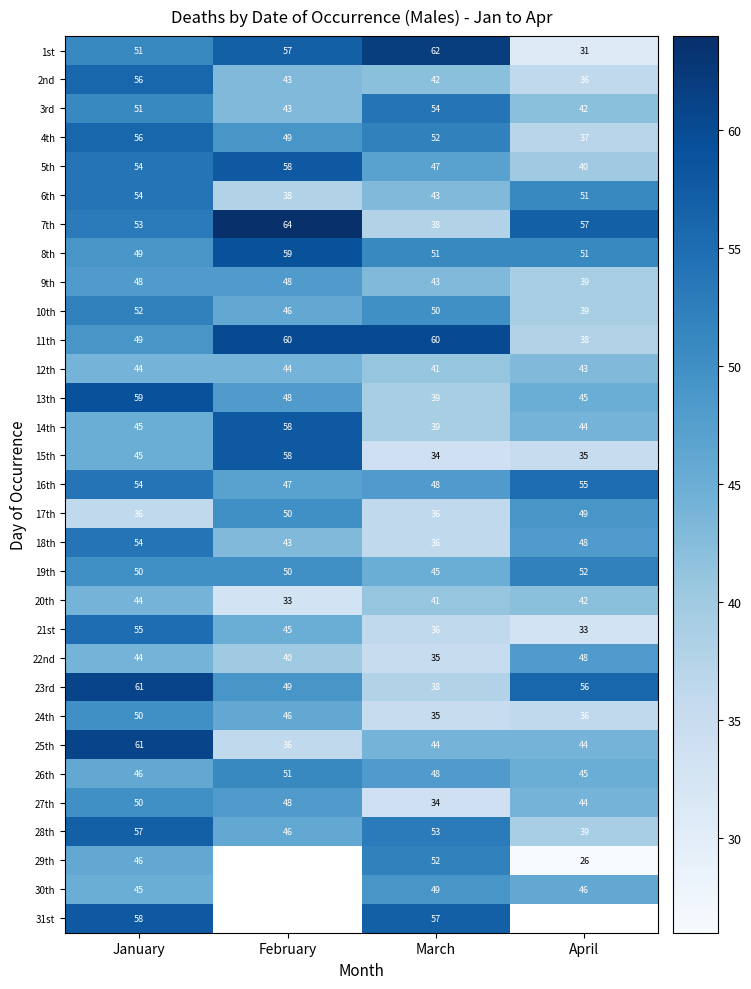

What is the total value across all series at March?

1382